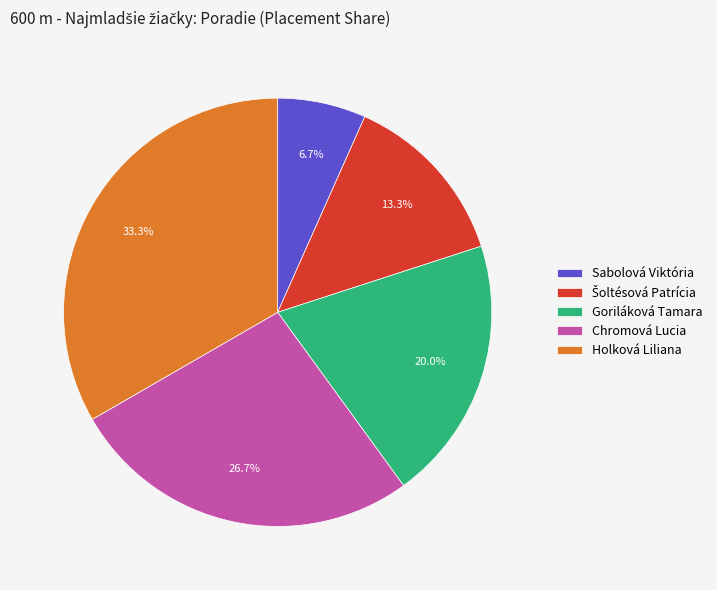

How many segments does this pie chart have?

5